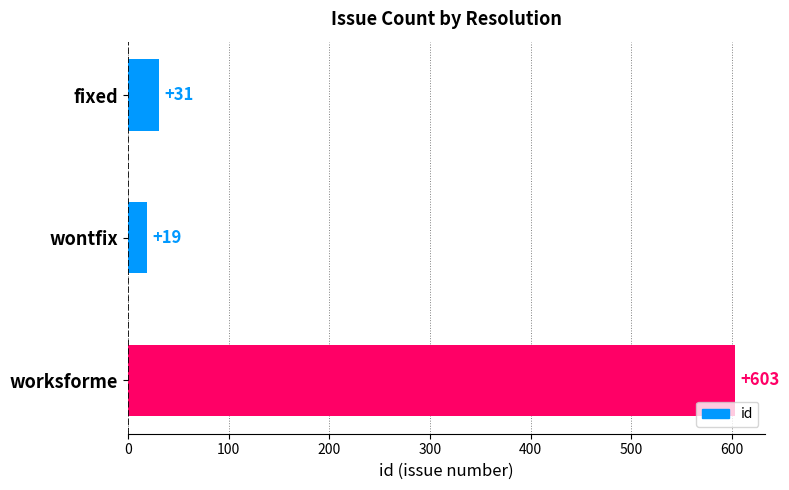

What is the change in value from fixed to wontfix?

-12